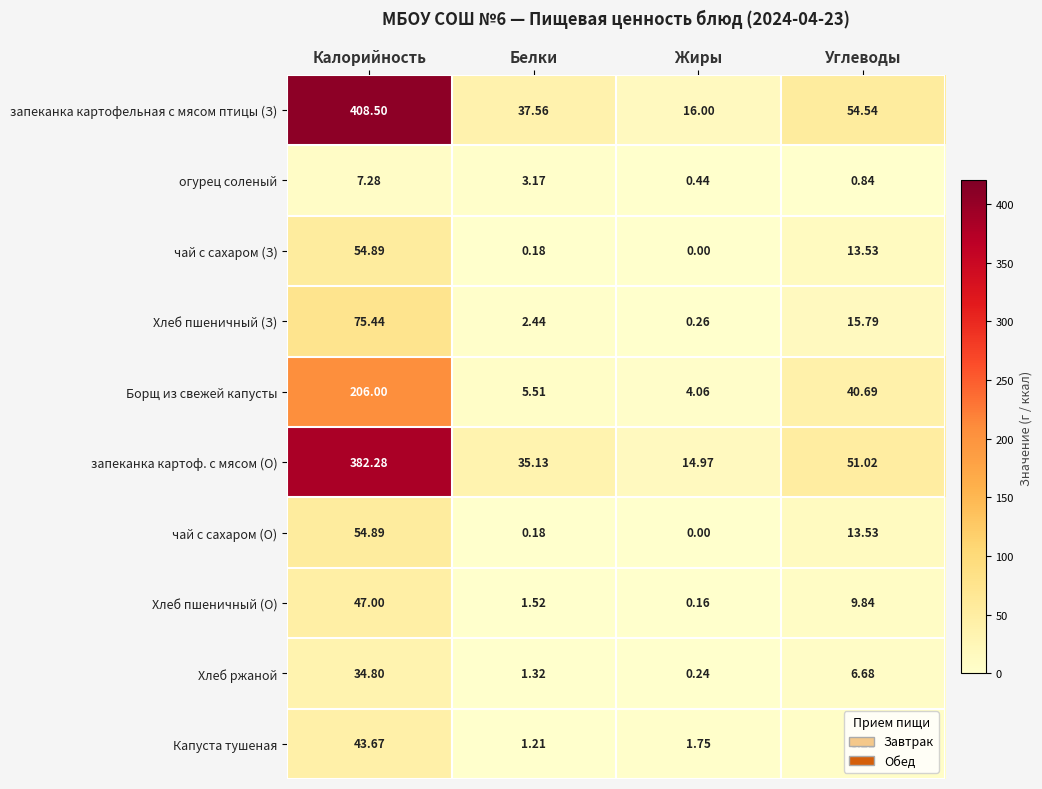

Which series changed the most between Белки and Углеводы?

Борщ из свежей капусты